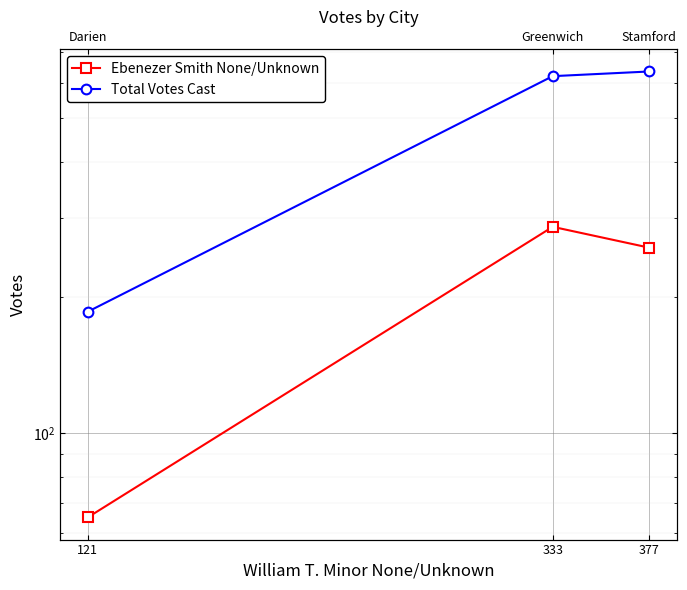

Which series changed the most between 121 and 377?

Total Votes Cast